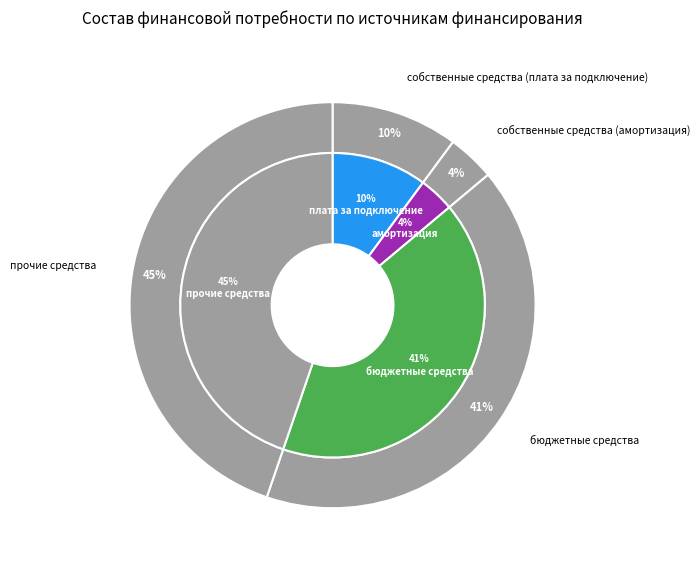

How many slices are in this pie chart?

4